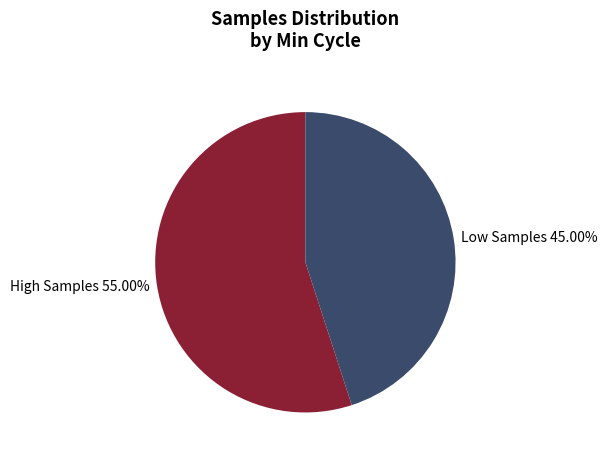

Which has a higher value, High Samples 55.00% or Low Samples 45.00%?

High Samples 55.00%